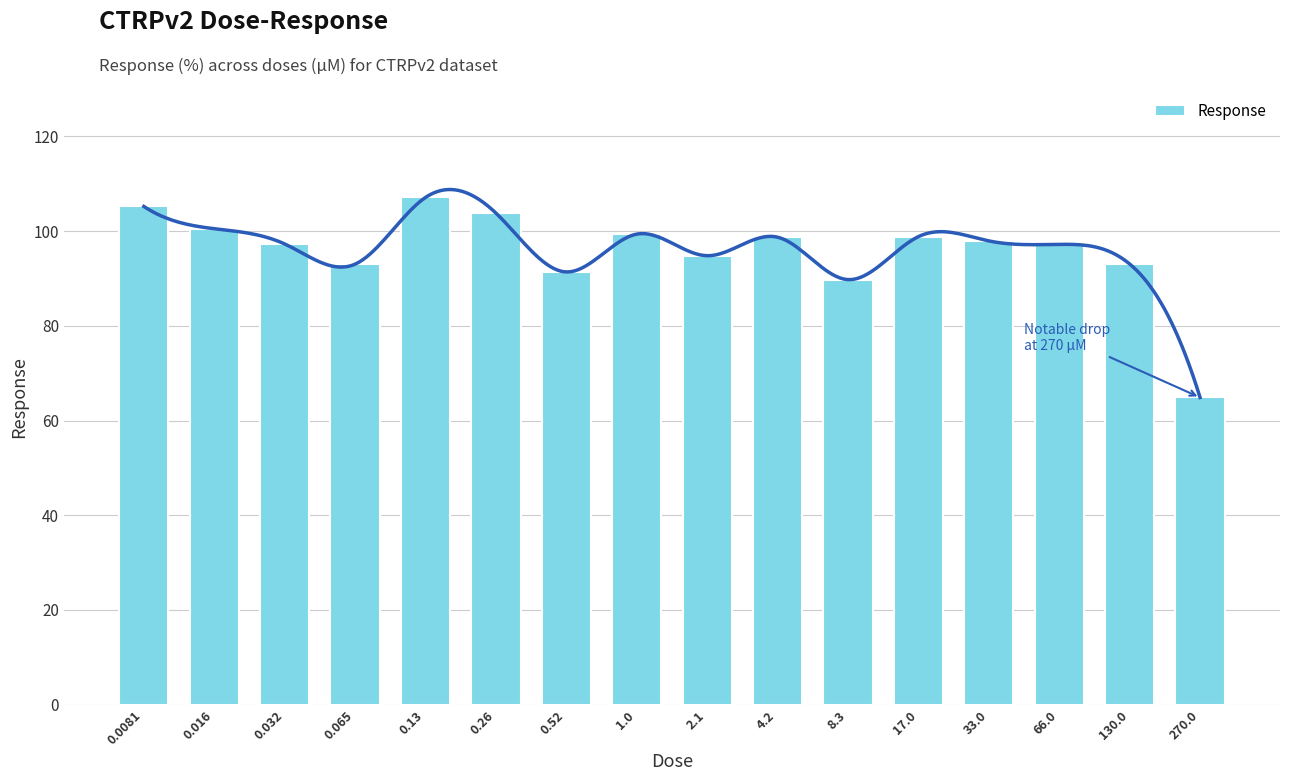

Which label corresponds to the smallest value in the chart?

270.0